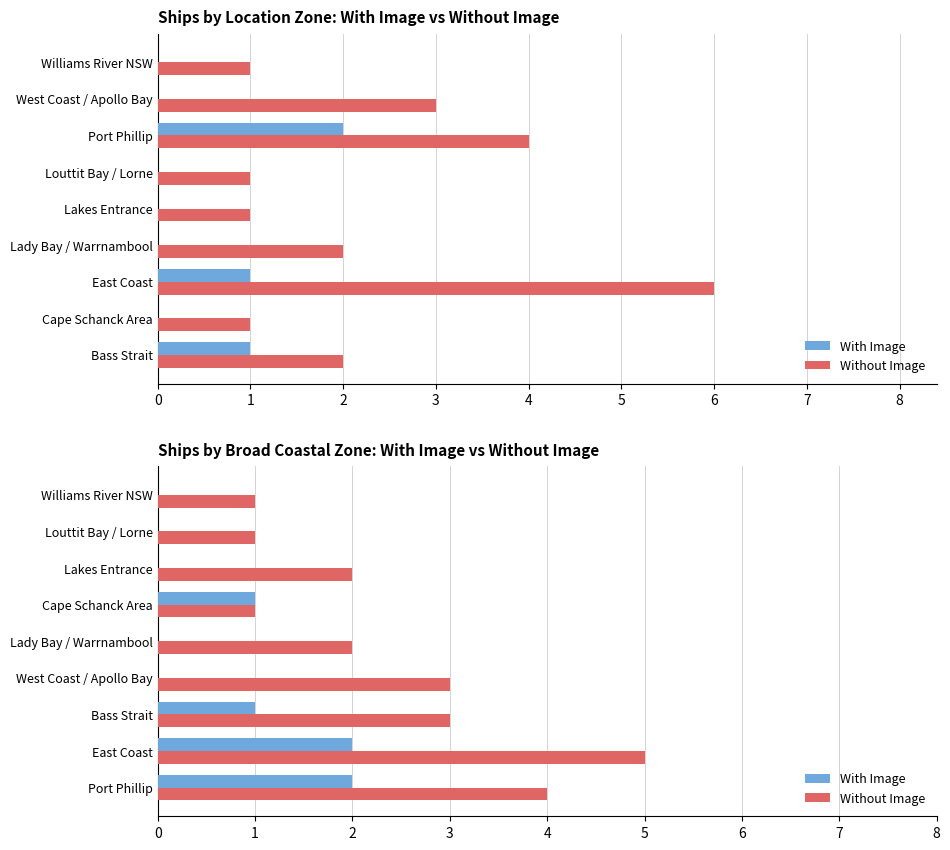

Which series has the widest spread of values?

Without Image